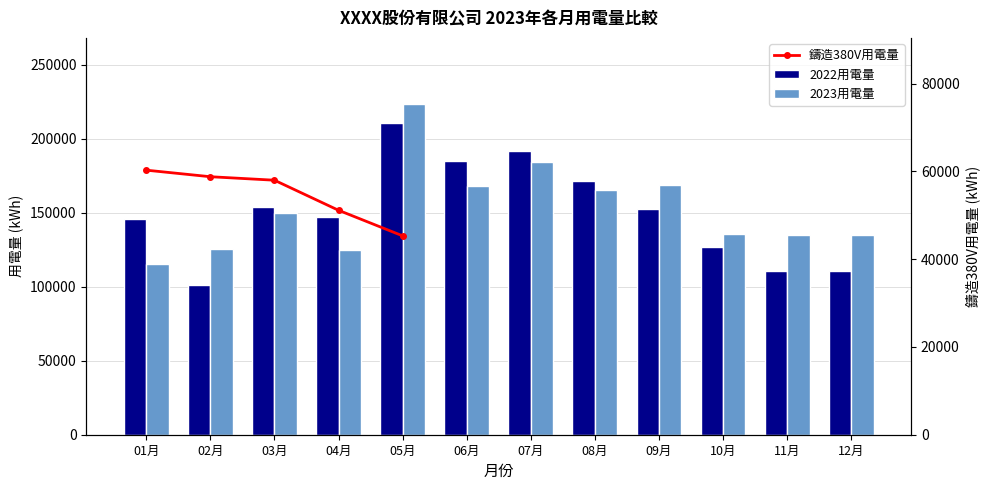

What is the difference between the highest and lowest values at 05月?

13061.3